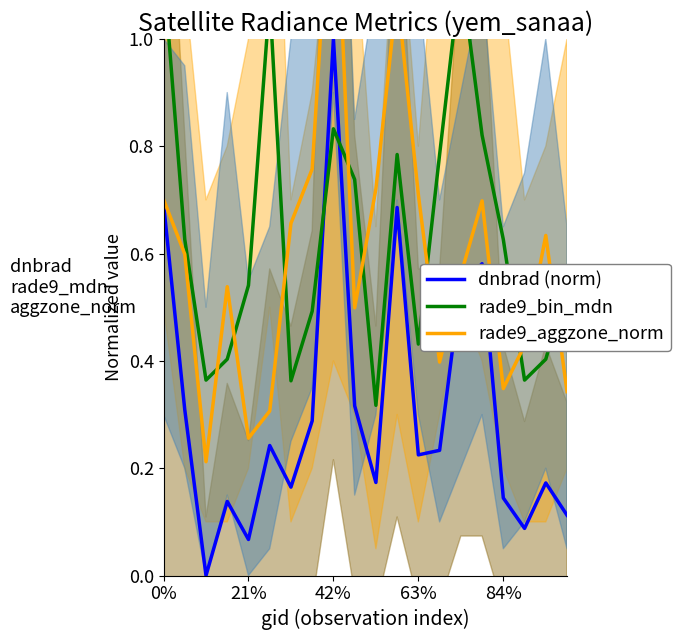

Reading left to right, extract all data points from this chart.

dnbrad (norm): 0.7	0.3	0.0	0.1	0.1	0.2	0.2	0.3	1.0	0.3	0.2	0.7	0.2	0.2	0.5	0.6	0.1	0.1	0.2	0.1
rade9_bin_mdn: 1.1	0.6	0.4	0.4	0.5	1.1	0.4	0.5	0.8	0.7	0.3	0.8	0.4	0.8	1.1	0.8	0.6	0.4	0.4	0.5
rade9_aggzone_norm: 0.7	0.6	0.2	0.5	0.3	0.3	0.7	0.8	1.4	0.5	0.7	1.1	0.7	0.4	0.6	0.7	0.3	0.4	0.6	0.3